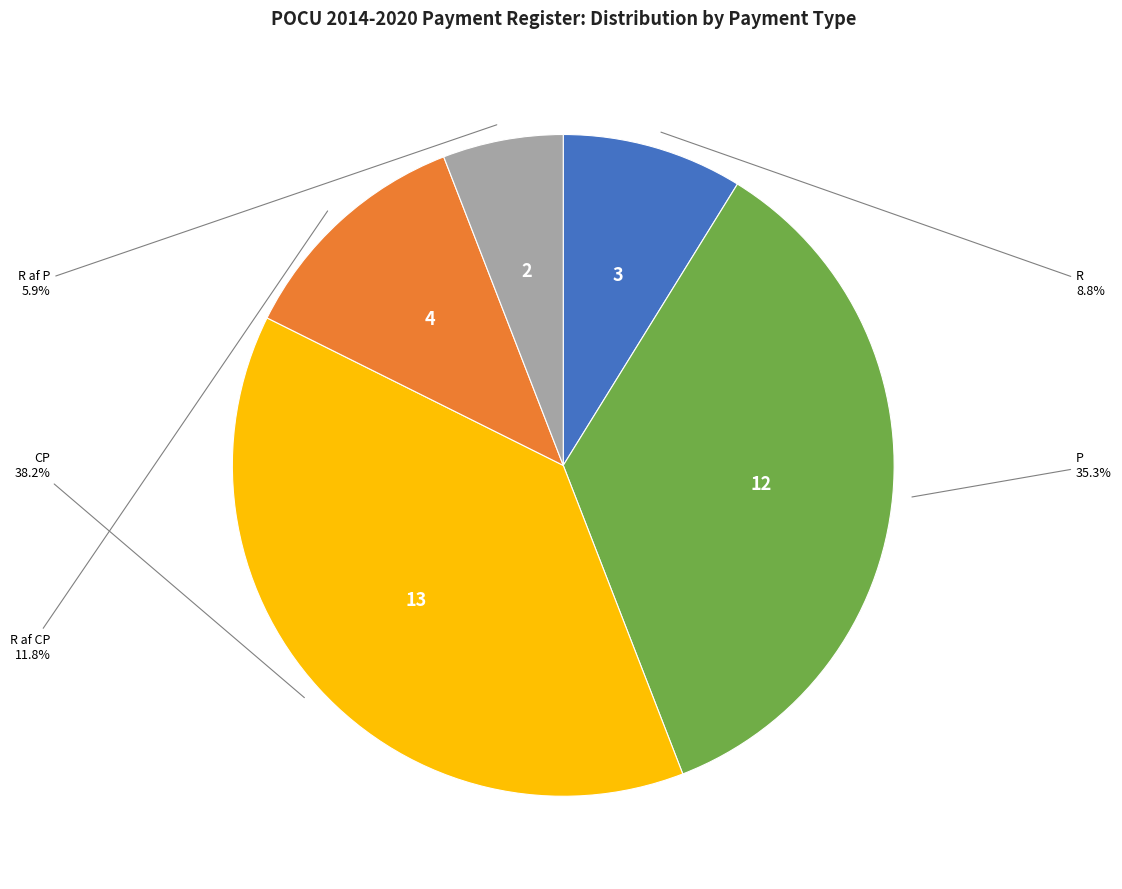

Does any single category account for the majority?

No